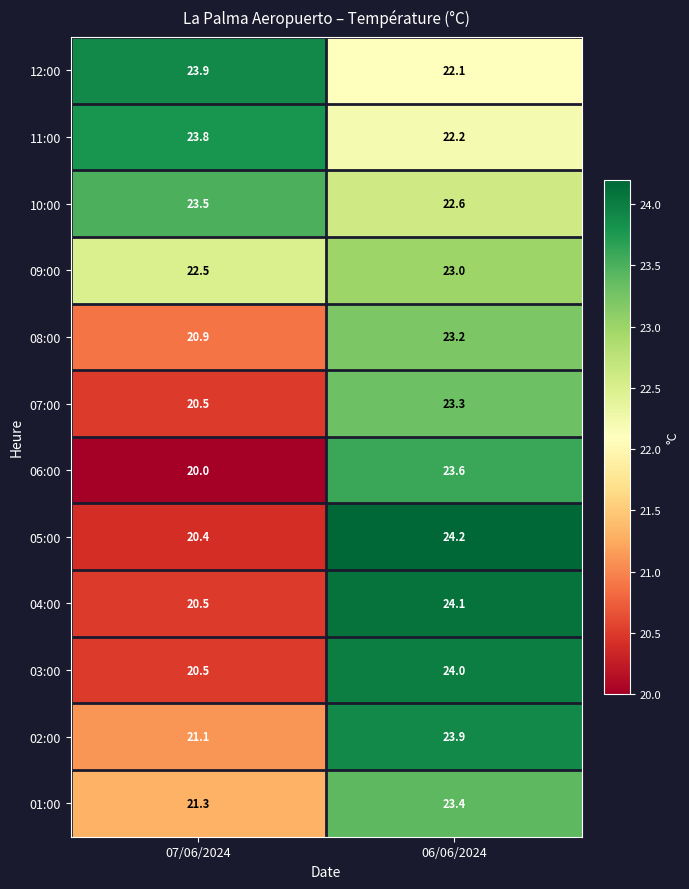

Which label corresponds to the largest value in the chart?

06/06/2024